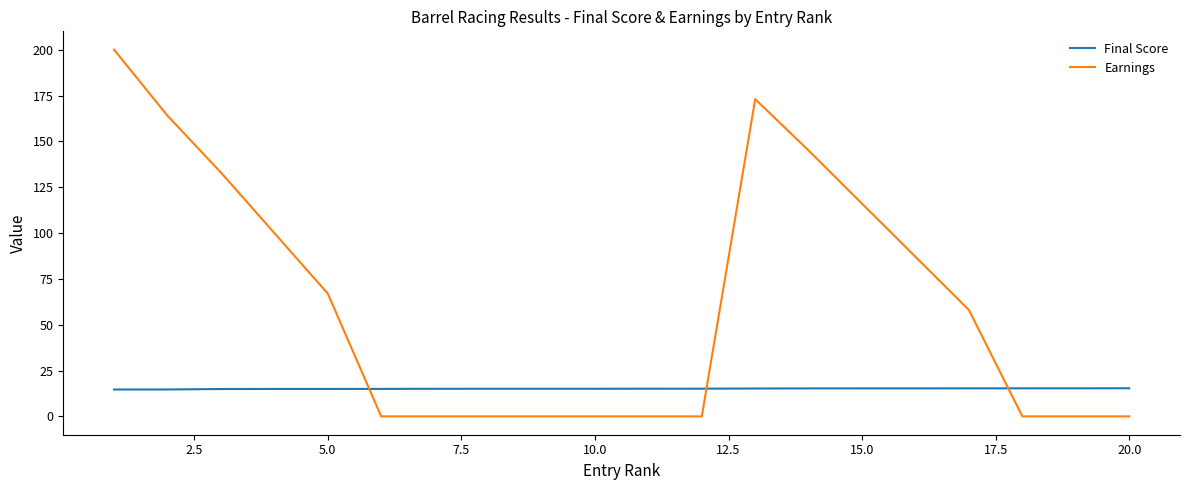

List the series in order of their overall mean, lowest first.

Final Score, Earnings